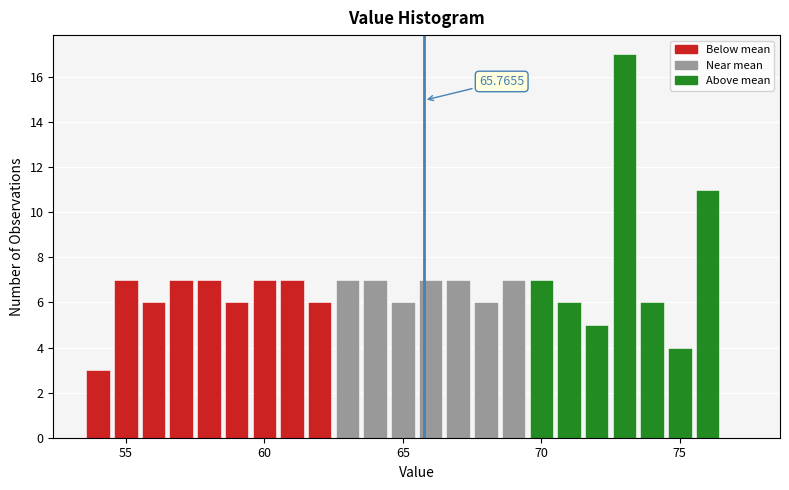

Around what value on the x-axis is the tallest bar? Give the approximate position of its centre, as read against the axis.

73.0